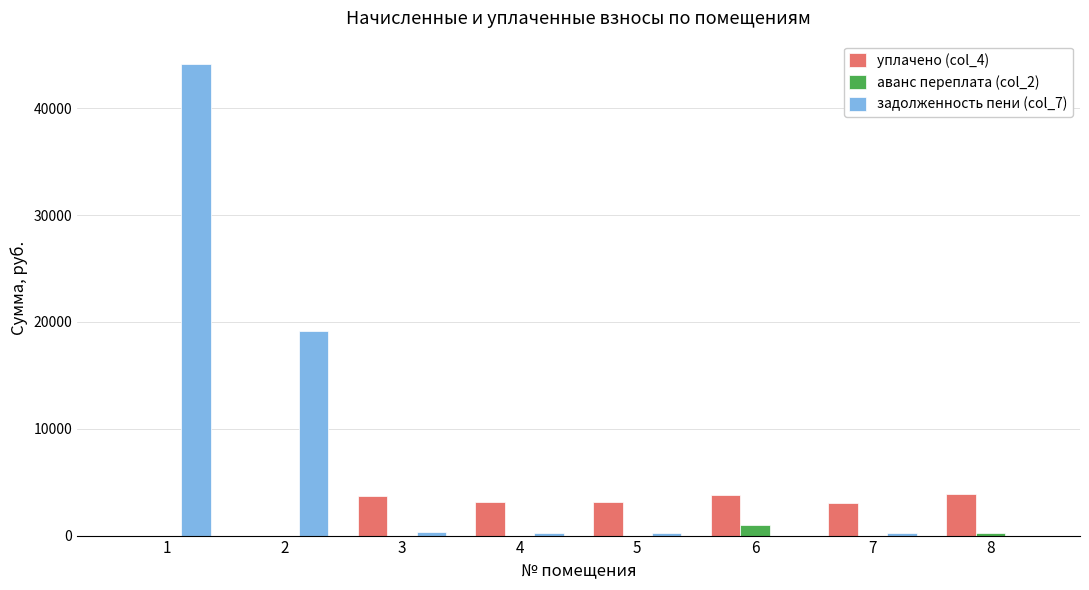

What is the maximum value shown in the chart?

44113.7